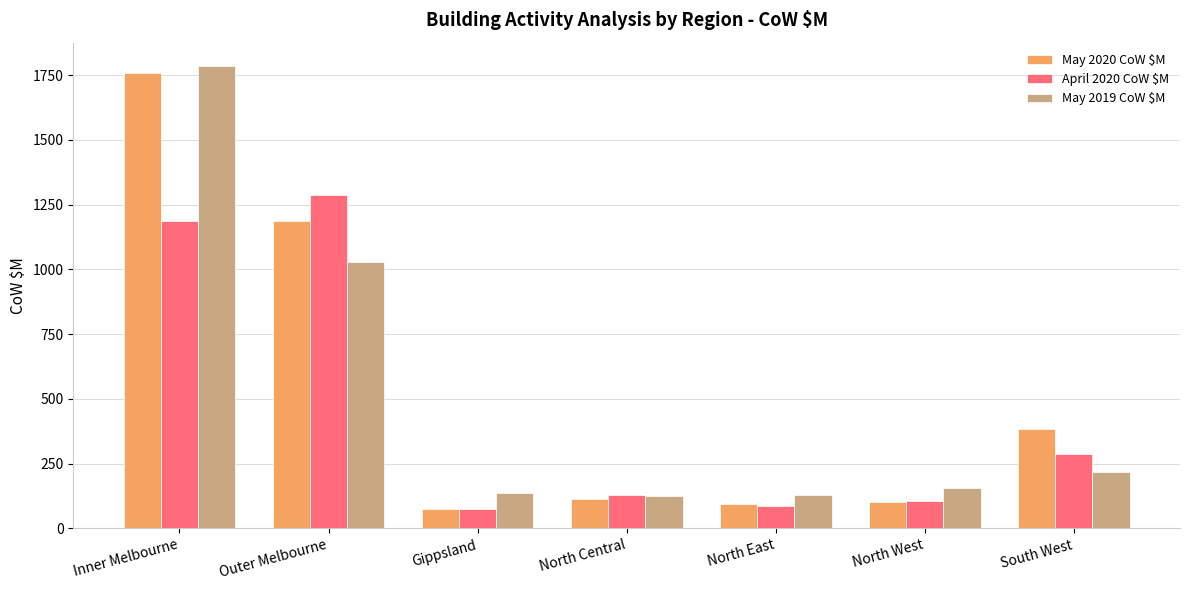

At how many categories does at least one series exceed 777?

2